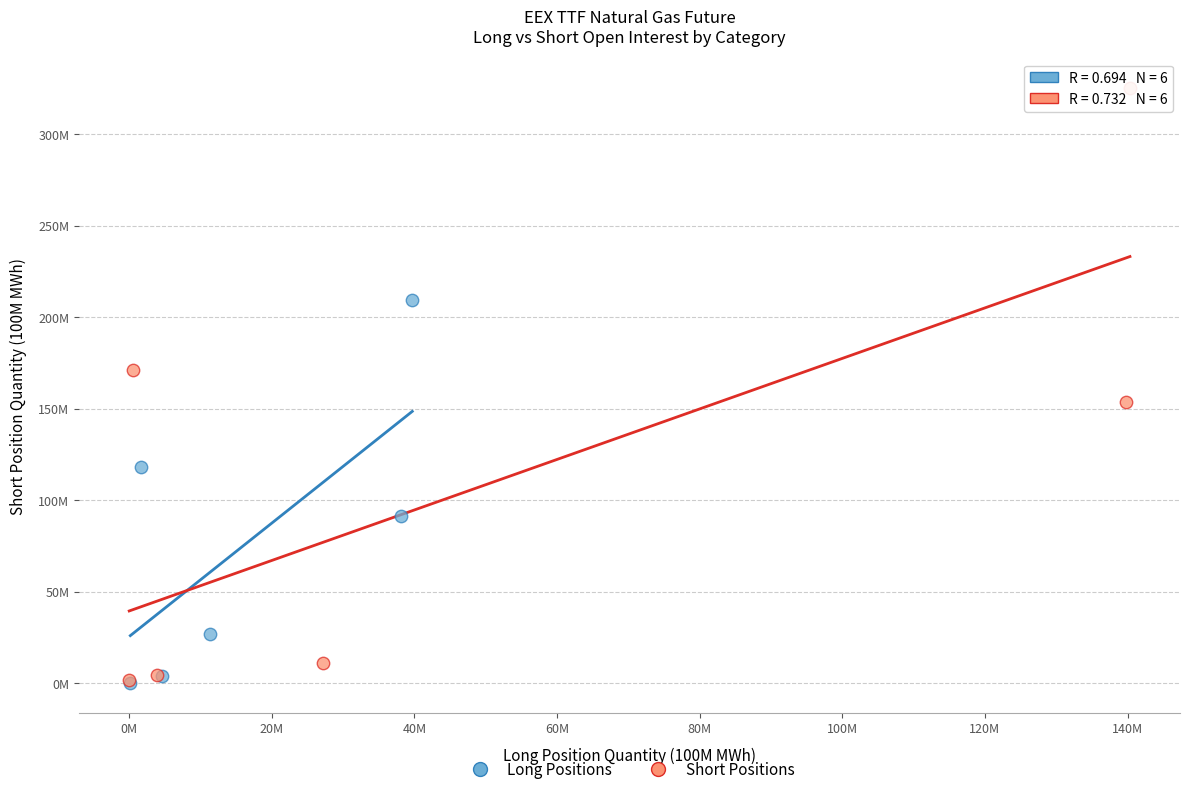

What are all the series names shown in the legend?

Long Positions, Short Positions